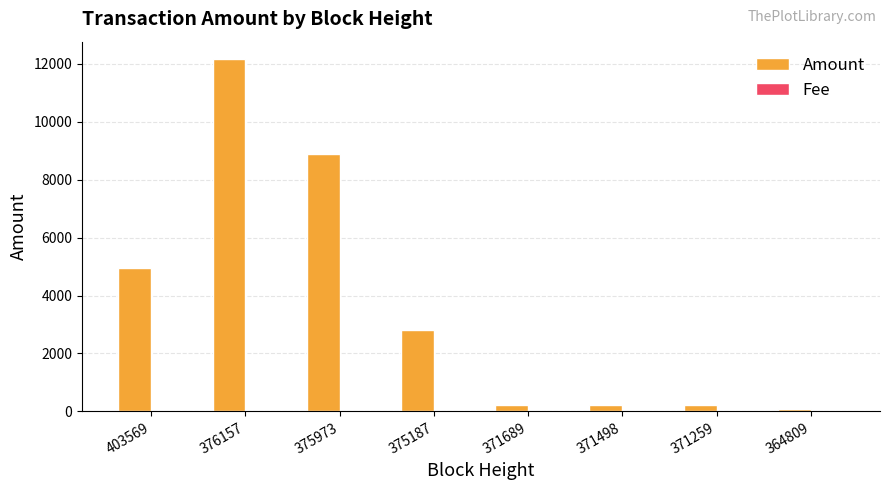

What is the spread (max minus min) of values at 371498?

238